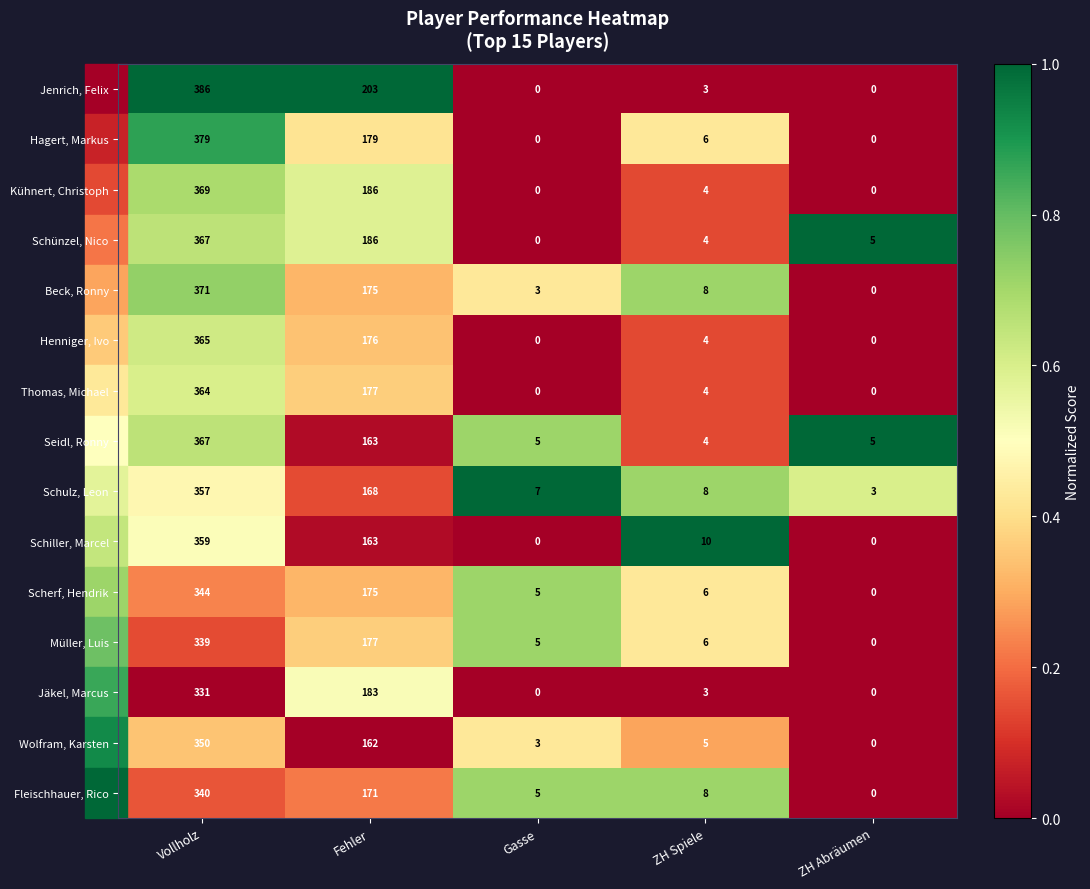

At which label does Seidl, Ronny reach its peak?

Vollholz